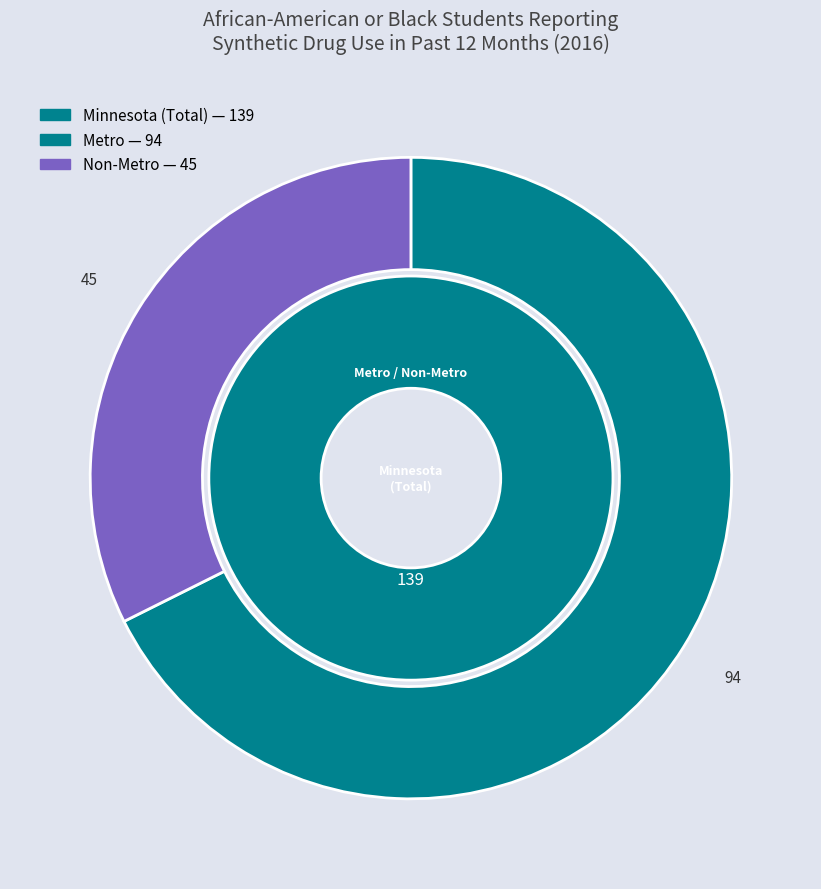

Is it true that Non-Metro is 32% of the pie?

True